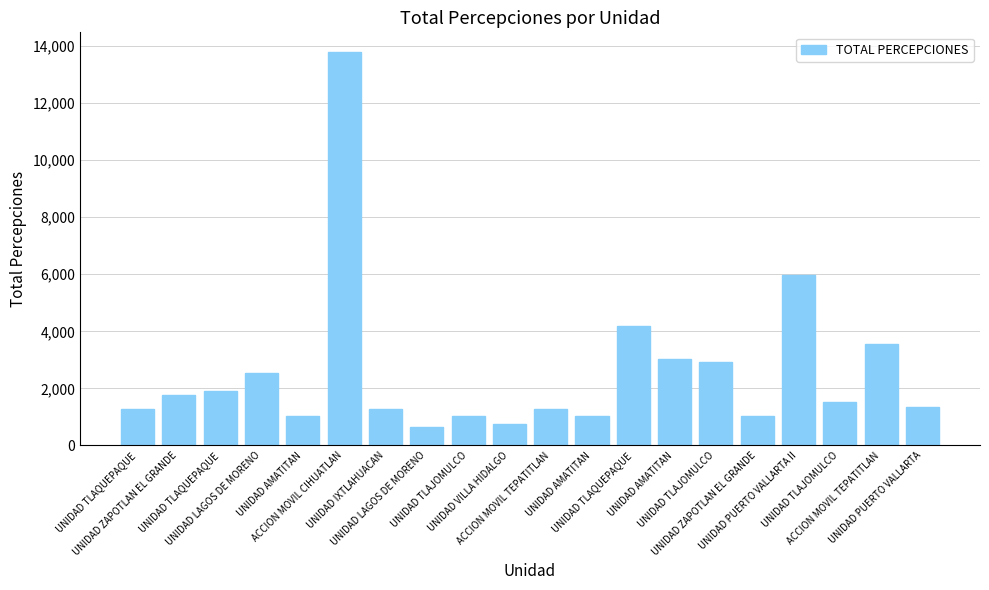

What is the difference between the maximum and minimum values?

13160.2